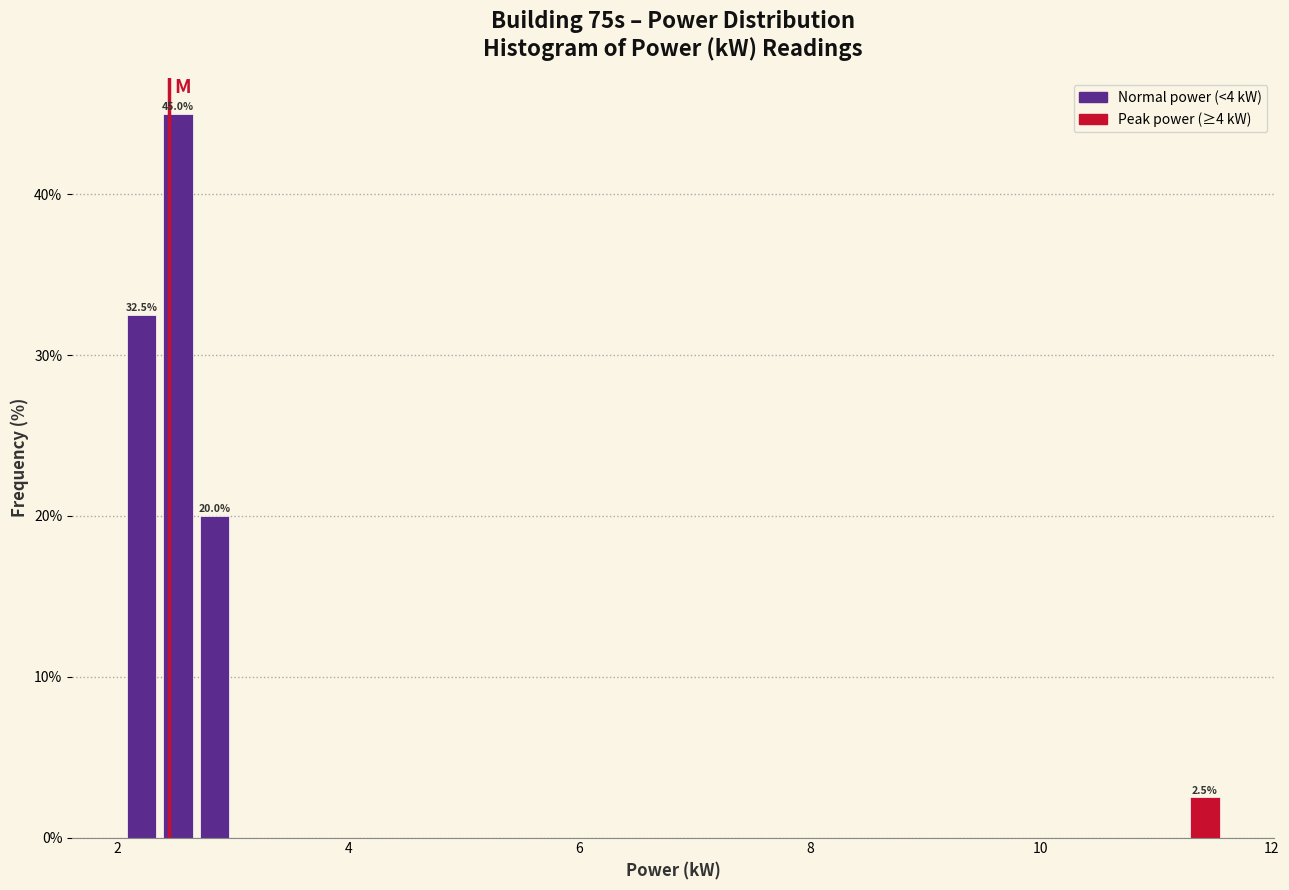

Read against the x-axis, roughly where is the centre of the tallest bar?

2.6